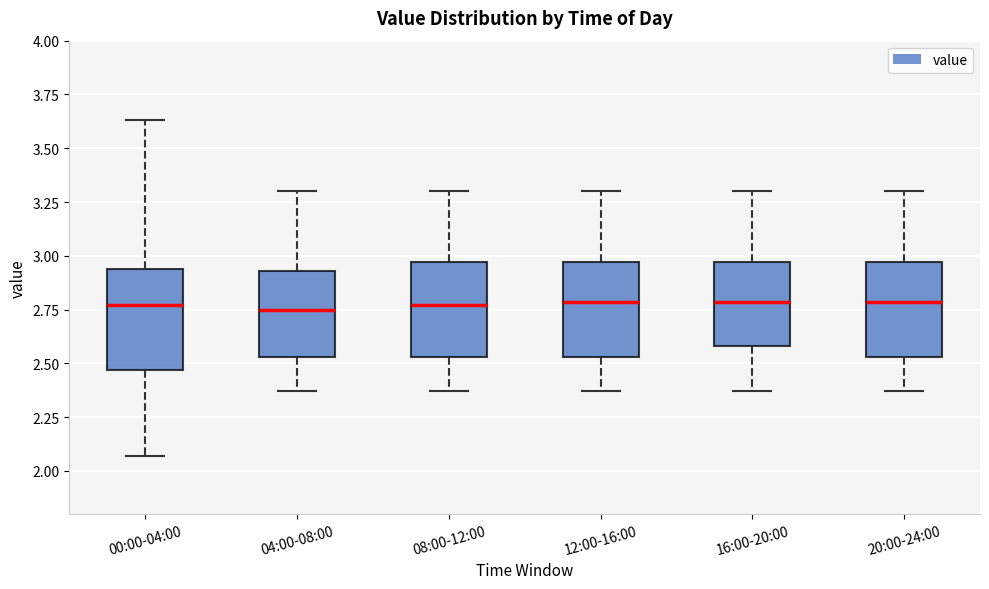

Reading left to right, transcribe this box plot: for each box, give where its median line is, the range the box spans, and where its two whiskers end, as read against the y-axis. The values are not printed on the chart, so give them approximately, as read against the axis.

00:00-04:00: median 2.75, box 2.45 to 2.95, whiskers 2.05 to 3.65
04:00-08:00: median 2.75, box 2.55 to 2.95, whiskers 2.35 to 3.30
08:00-12:00: median 2.75, box 2.55 to 2.95, whiskers 2.35 to 3.30
12:00-16:00: median 2.80, box 2.55 to 2.95, whiskers 2.35 to 3.30
16:00-20:00: median 2.80, box 2.60 to 2.95, whiskers 2.35 to 3.30
20:00-24:00: median 2.80, box 2.55 to 2.95, whiskers 2.35 to 3.30